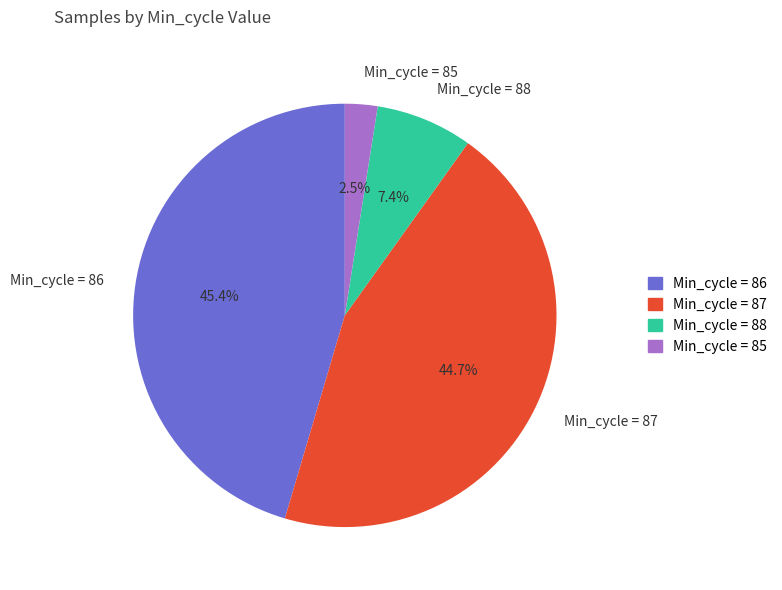

What percentage is NOT represented by Min_cycle = 86?

54.6%